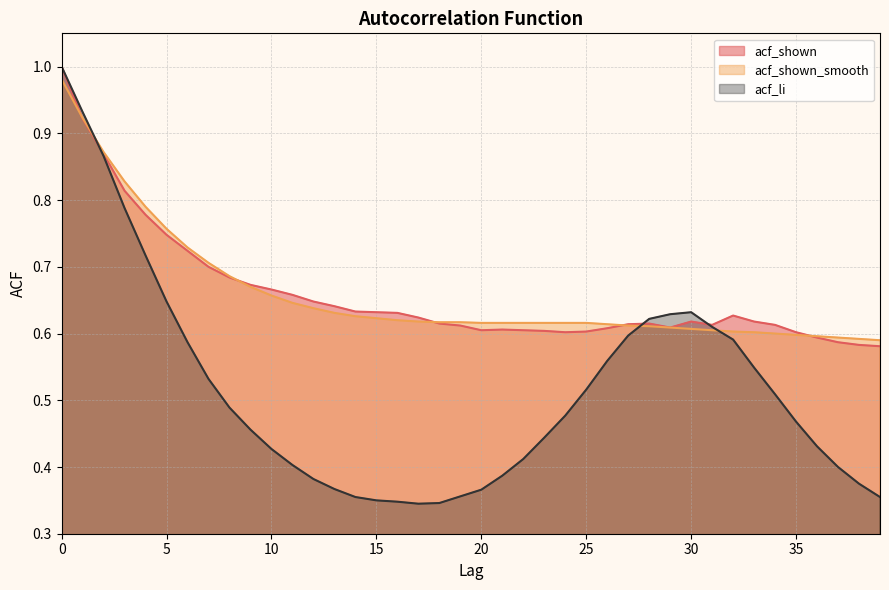

At which category does acf_li reach its first local valley?

17